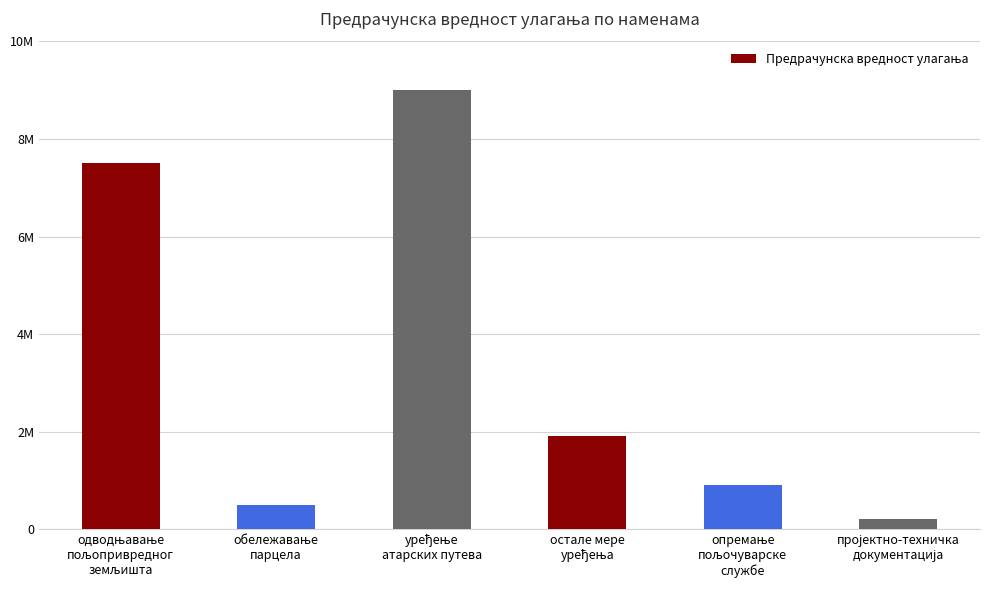

Are the bars horizontal?

No